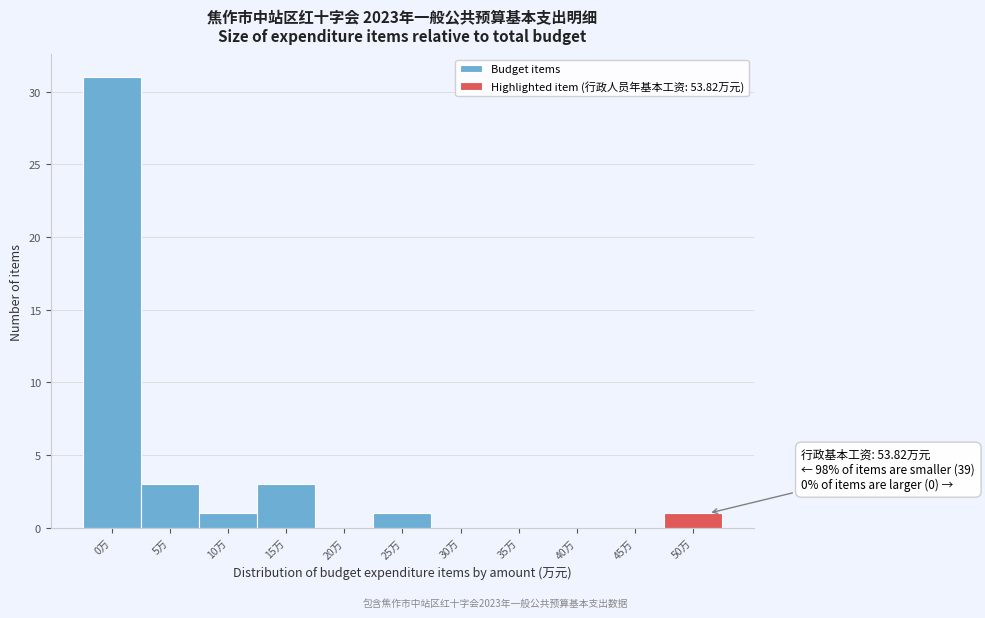

Reading left to right, what are all the values shown in this chart?

0万=31	5万=3	10万=1	15万=3	20万=0	25万=1	30万=0	35万=0	40万=0	45万=0	50万=1